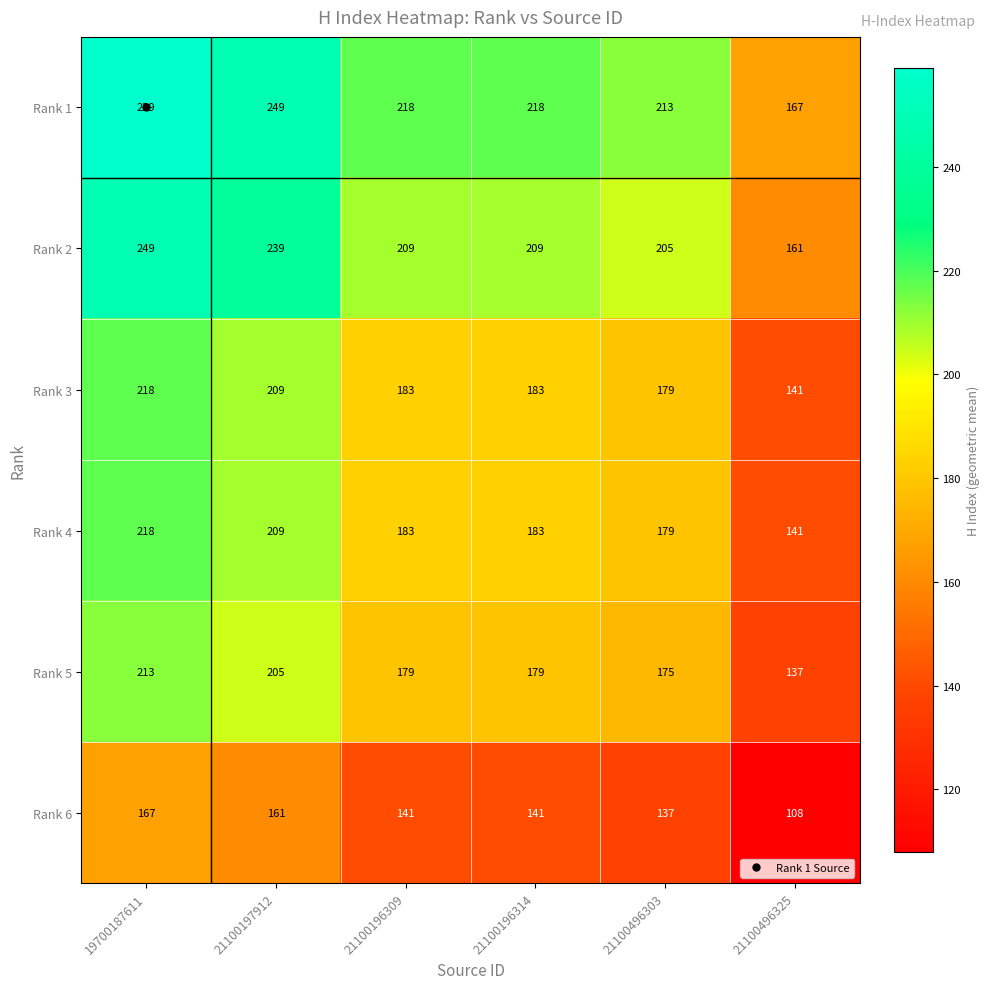

Which category has the lowest value in the Rank 6 series?

21100496325